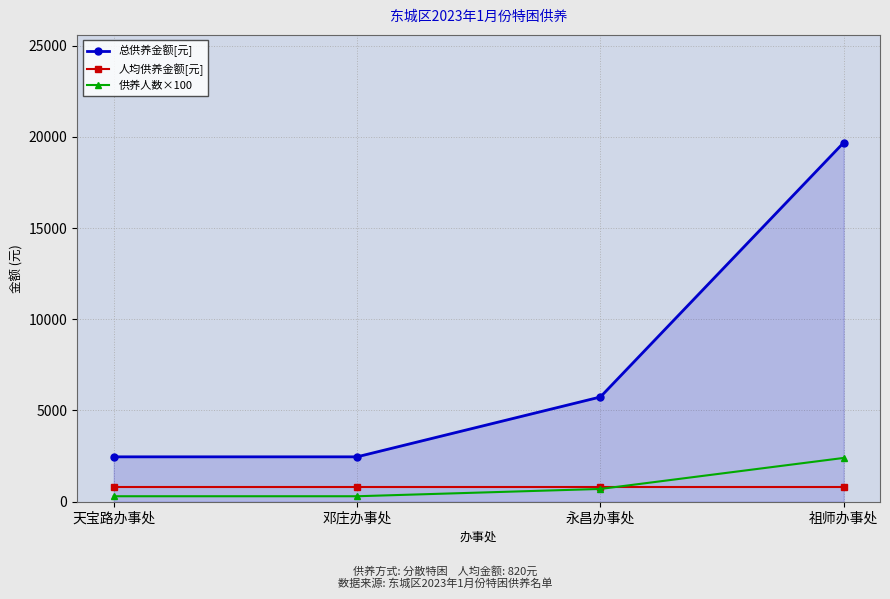

Reading left to right, transcribe all the data shown in this chart.

总供养金额[元]: 天宝路办事处=2460	邓庄办事处=2460	永昌办事处=5740	祖师办事处=19680
人均供养金额[元]: 天宝路办事处=820	邓庄办事处=820	永昌办事处=820	祖师办事处=820
供养人数×100: 天宝路办事处=300	邓庄办事处=300	永昌办事处=700	祖师办事处=2400